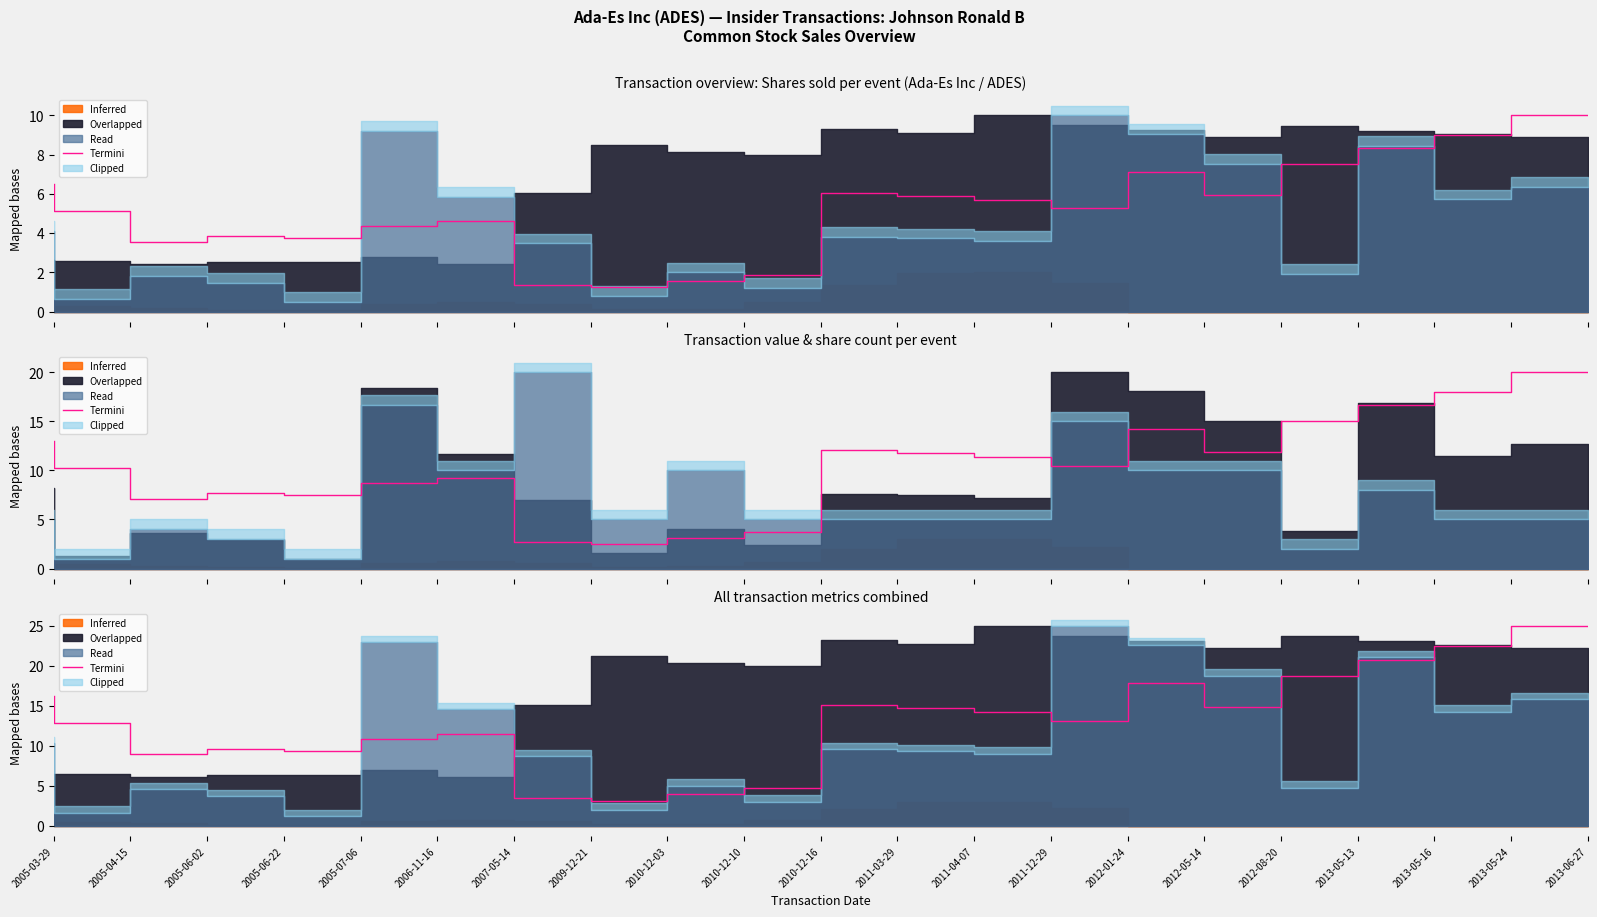

Approximately how many times larger is the value at 2009-12-21 compared to 2011-12-29?

0.2